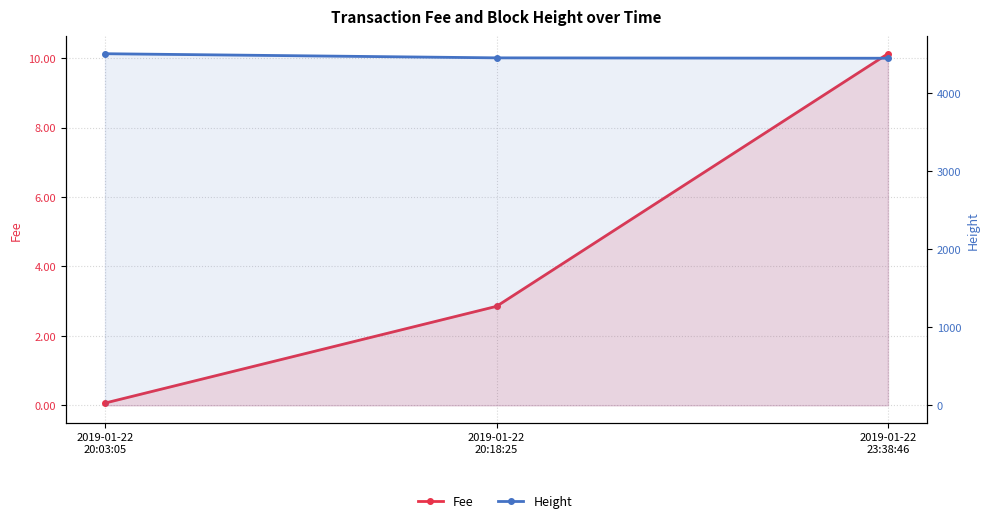

What is the highest value of the Height series?

4509.0